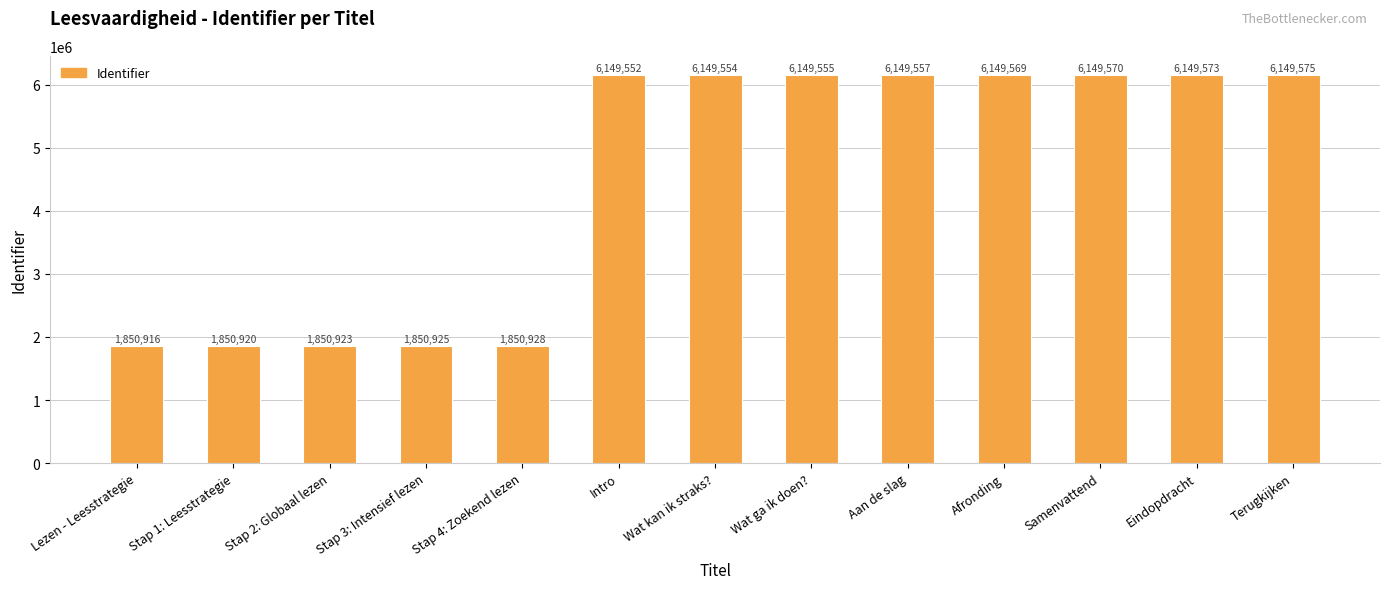

How many distinct data groups are displayed?

1